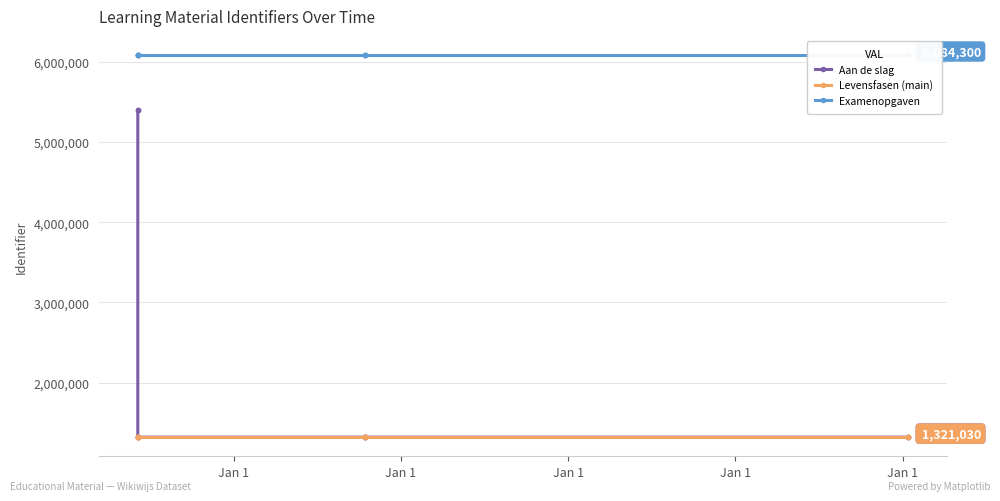

True or false: Examenopgaven and Levensfasen (main) intersect in this chart.

False